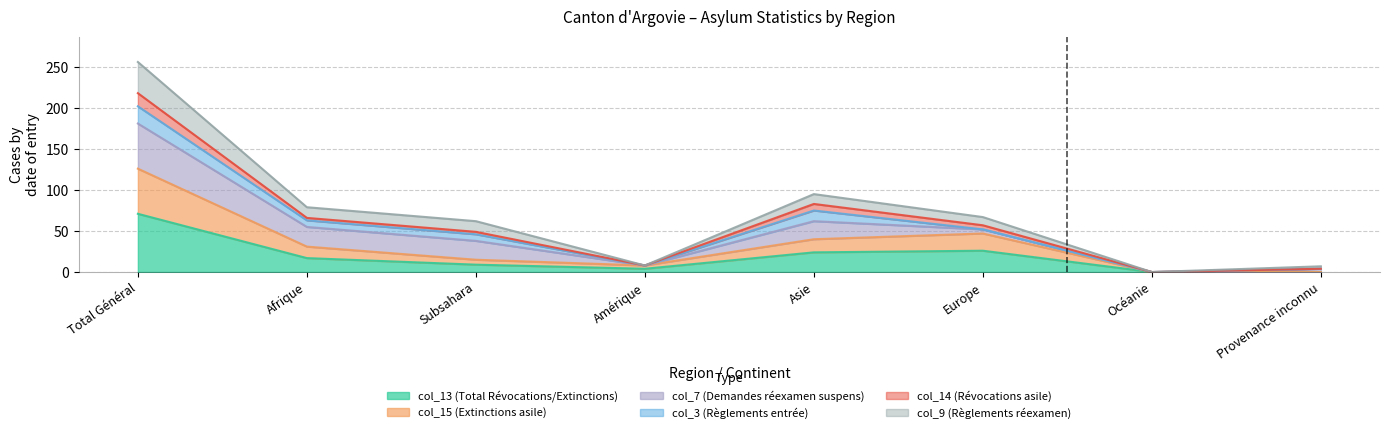

What is the label of the 2nd point from the left?

Afrique